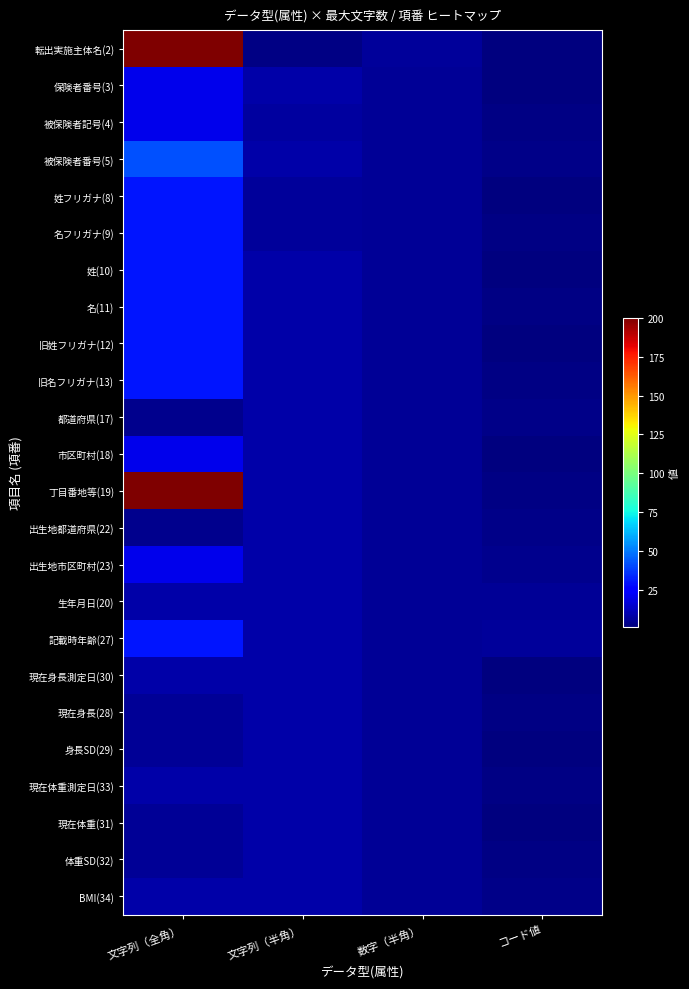

How many categories are shown in the chart?

4